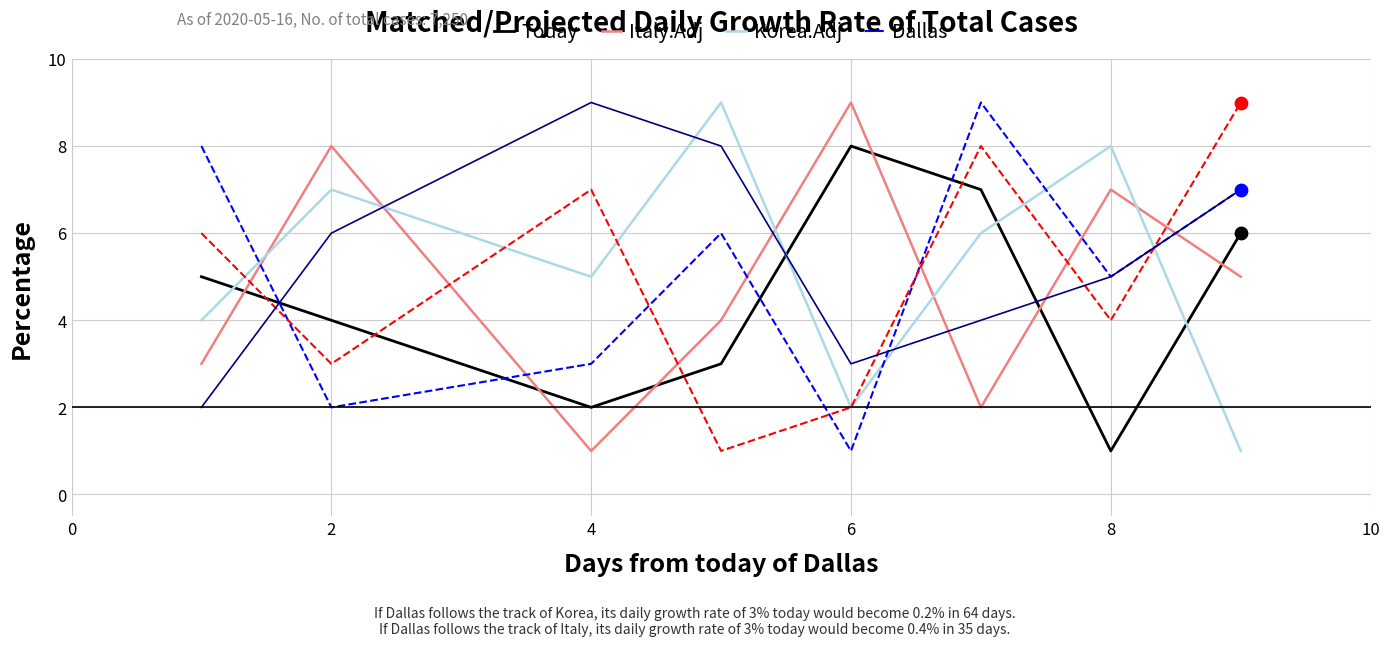

What is the maximum value shown in the chart?

9